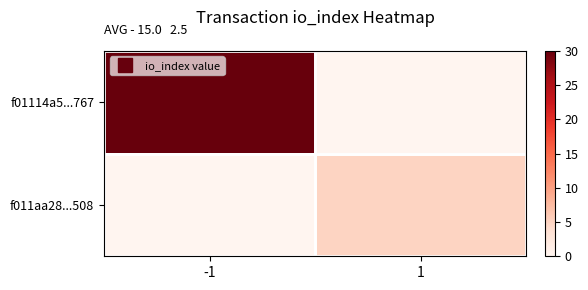

Reading right to left, list all the values displayed in this chart.

f01114a5...767: 1=0	-1=30
f011aa28...508: 1=5	-1=0